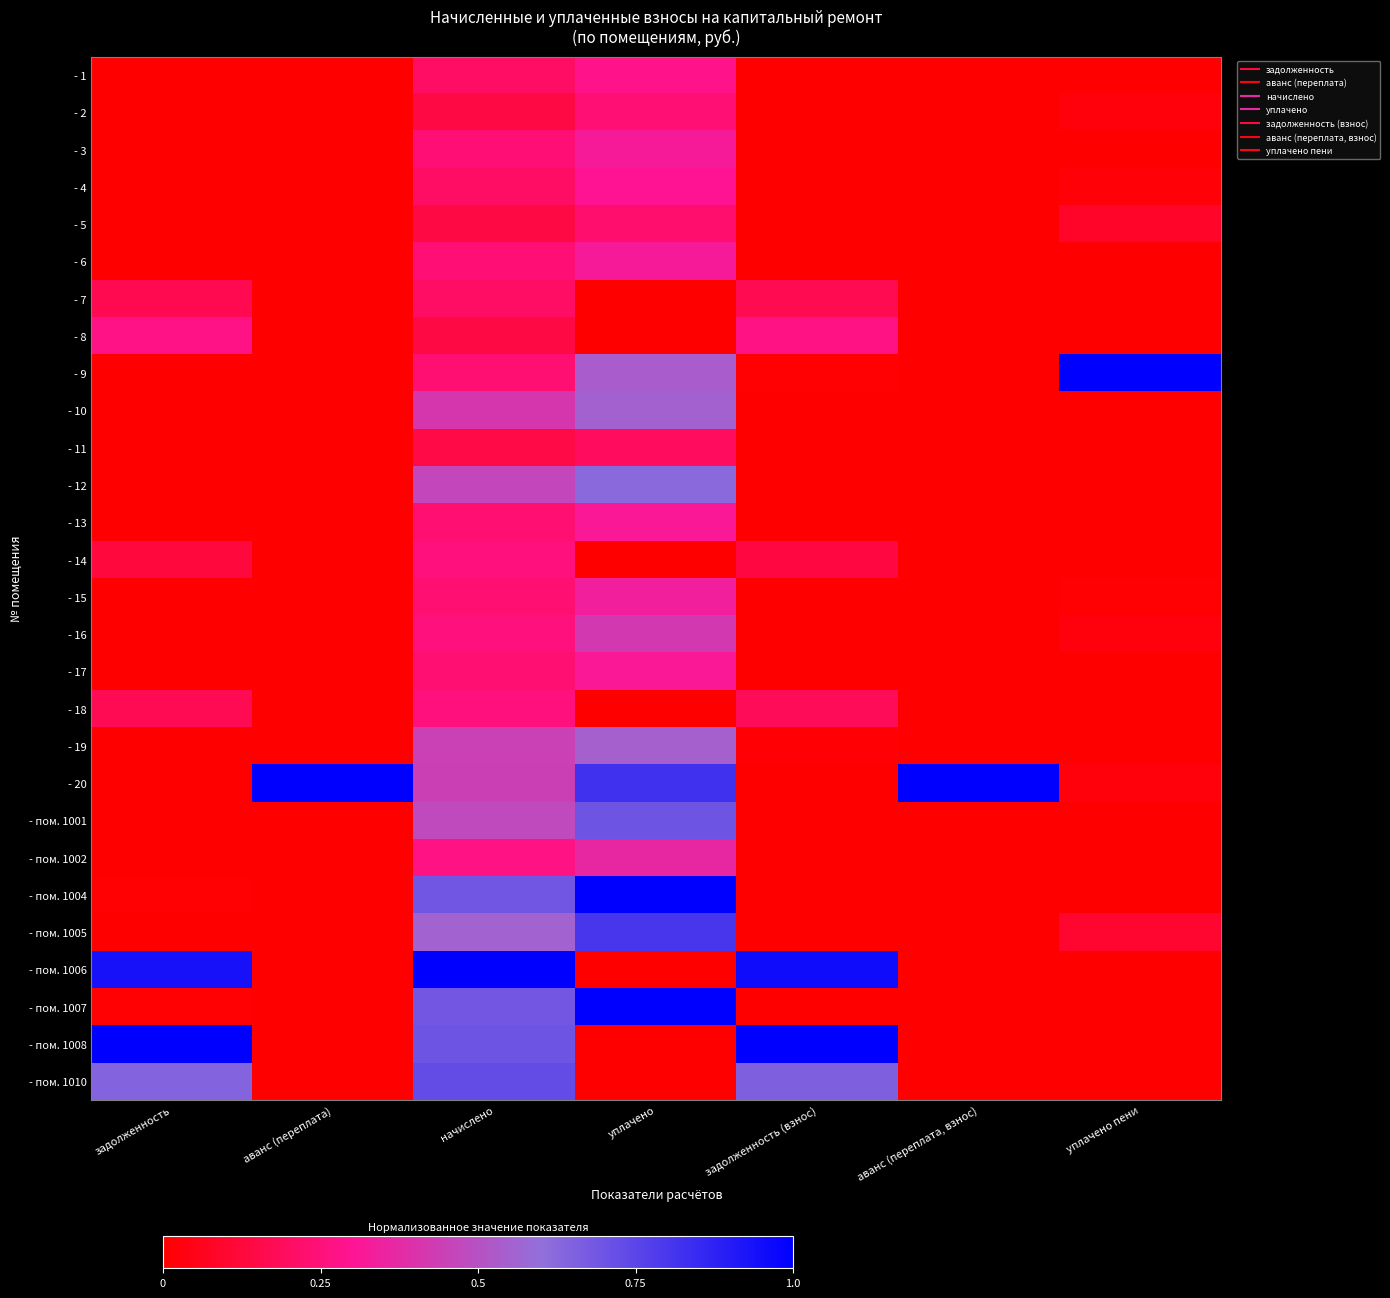

At how many categories does at least one series exceed 0?

7